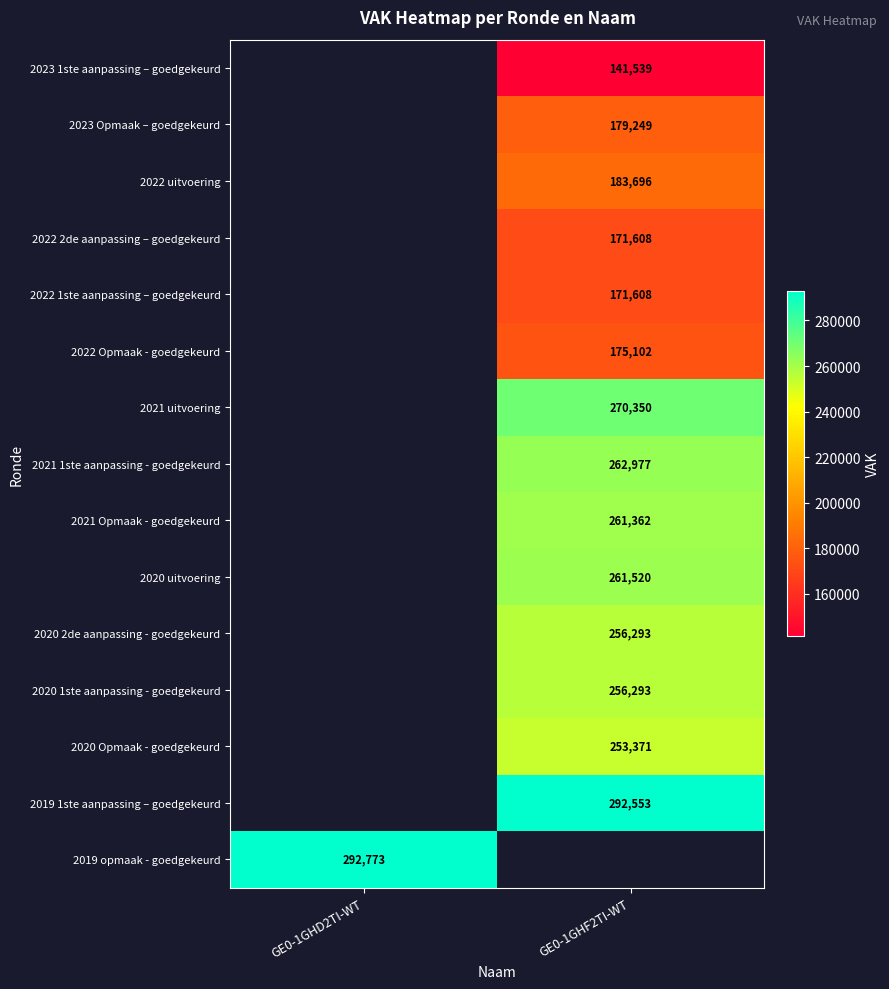

Which category has the highest value across all series?

GE0-1GHD2TI-WT